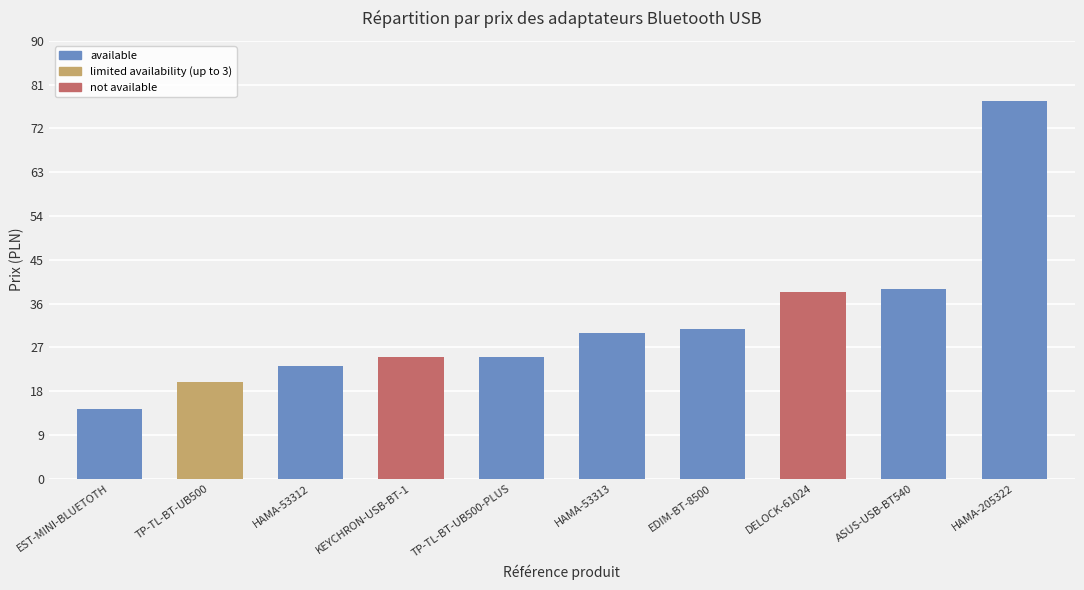

Which category has the highest value across all series?

HAMA-205322